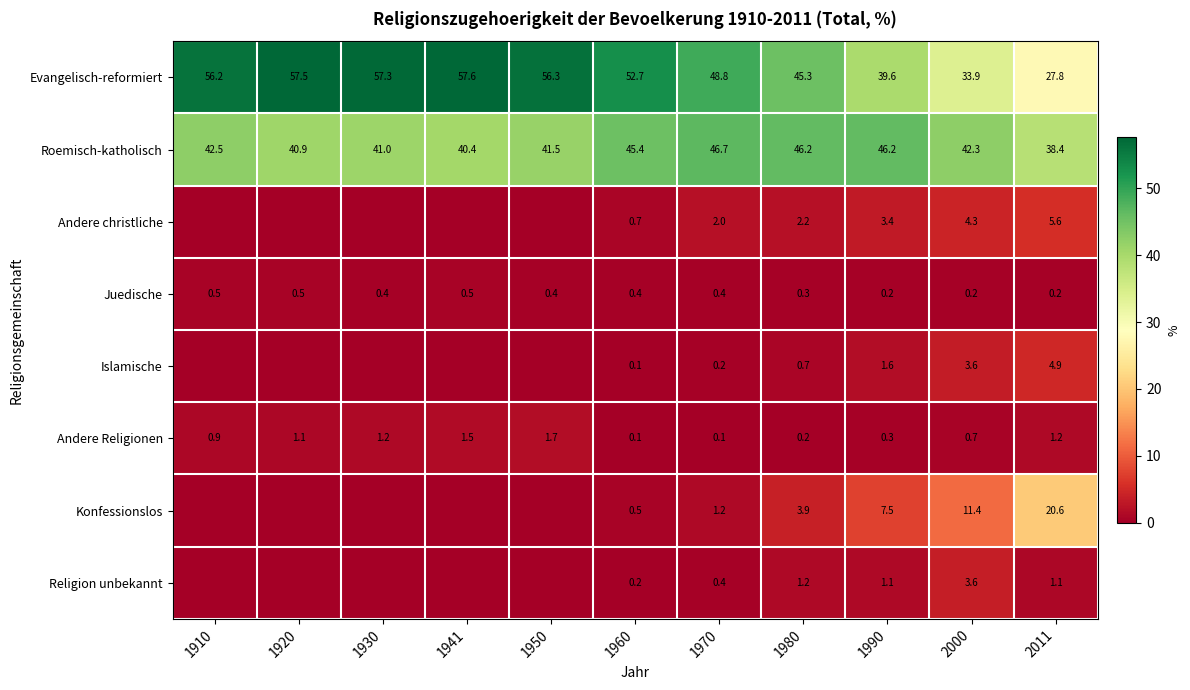

Is it true that Andere christliche equals 1.6 at 2011?

False